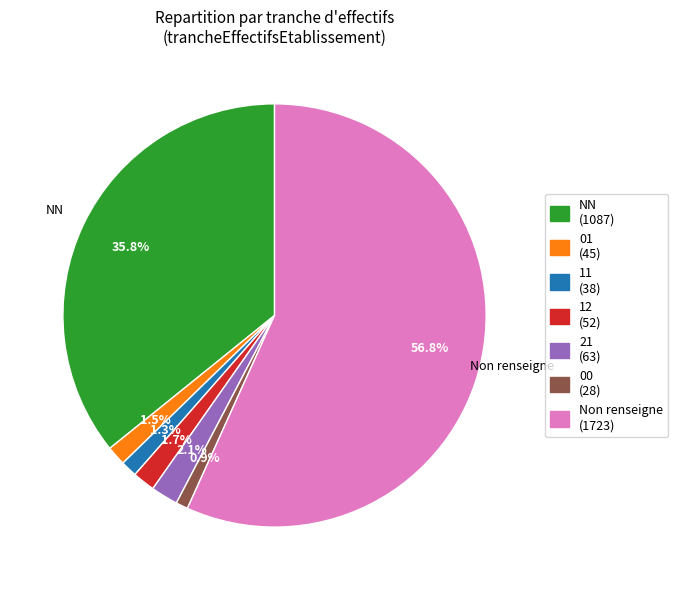

Is there any slice that represents more than half of the pie?

Yes